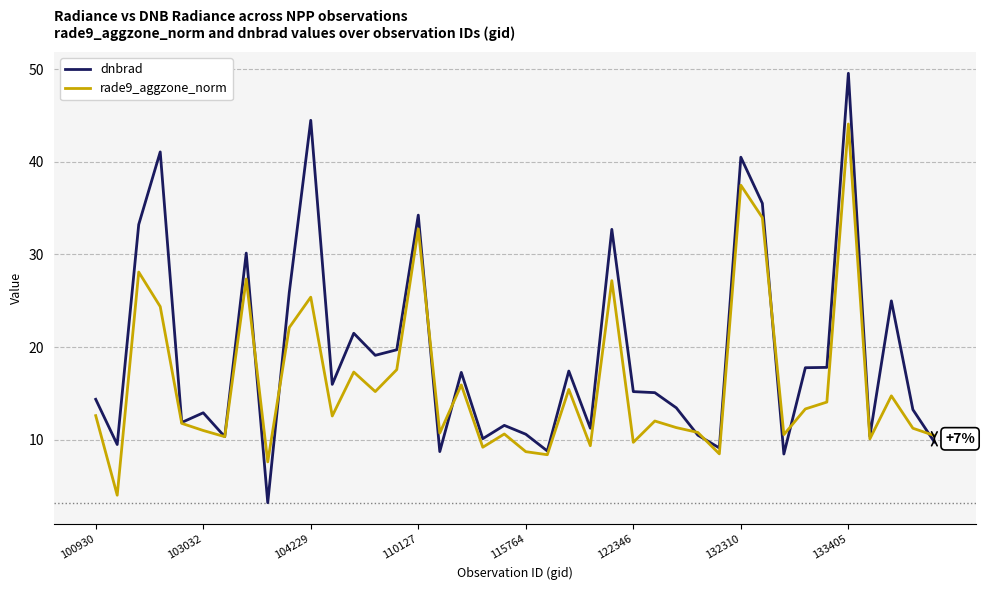

Which series has the largest total across all categories?

dnbrad